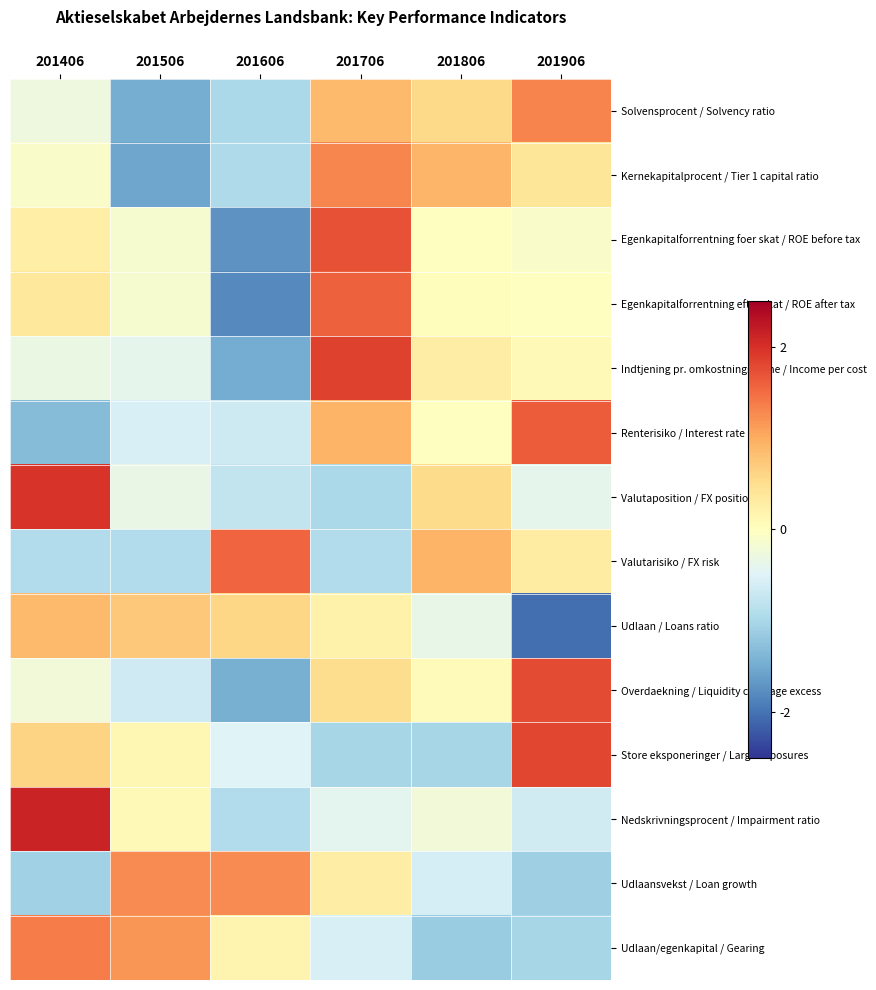

List the series in order of their peak value, lowest first.

Udlaan / Loans ratio, Udlaansvekst / Loan growth, Kernekapitalprocent / Tier 1 capital ratio, Solvensprocent / Solvency ratio, Udlaan/egenkapital / Gearing, Valutarisiko / FX risk, Egenkapitalforrentning efter skat / ROE after tax, Renterisiko / Interest rate risk, Egenkapitalforrentning foer skat / ROE before tax, Overdaekning / Liquidity coverage excess, Store eksponeringer / Large exposures, Indtjening pr. omkostningskrone / Income per cost, Valutaposition / FX position, Nedskrivningsprocent / Impairment ratio